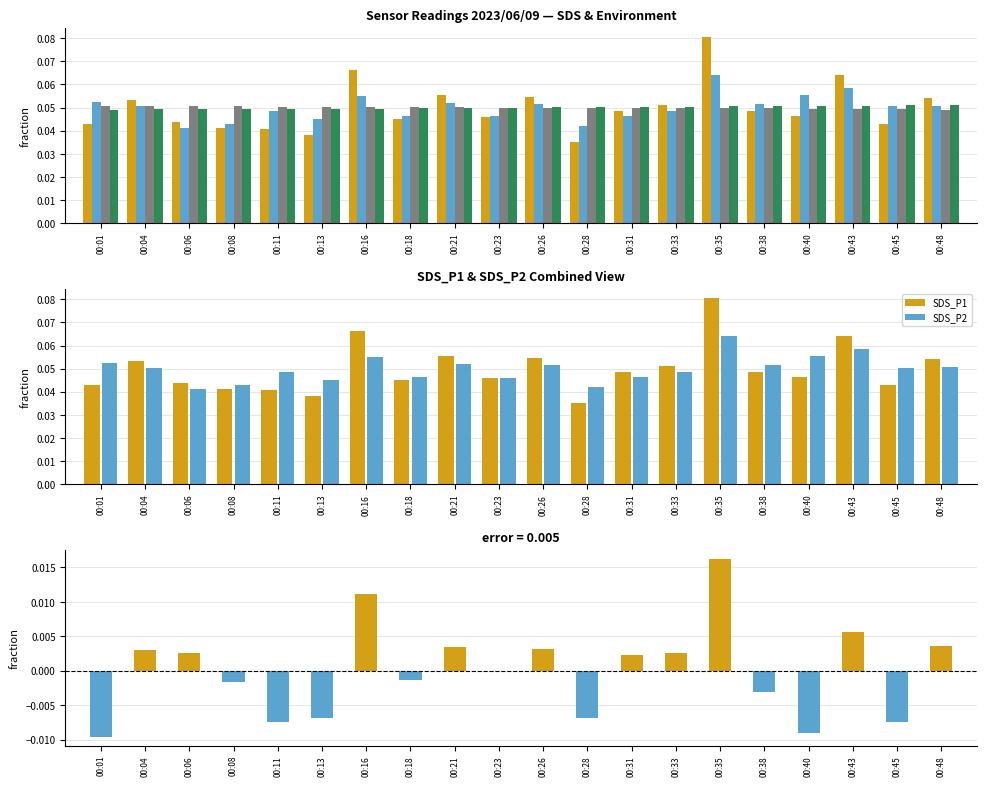

How many groups of bars are there?

20